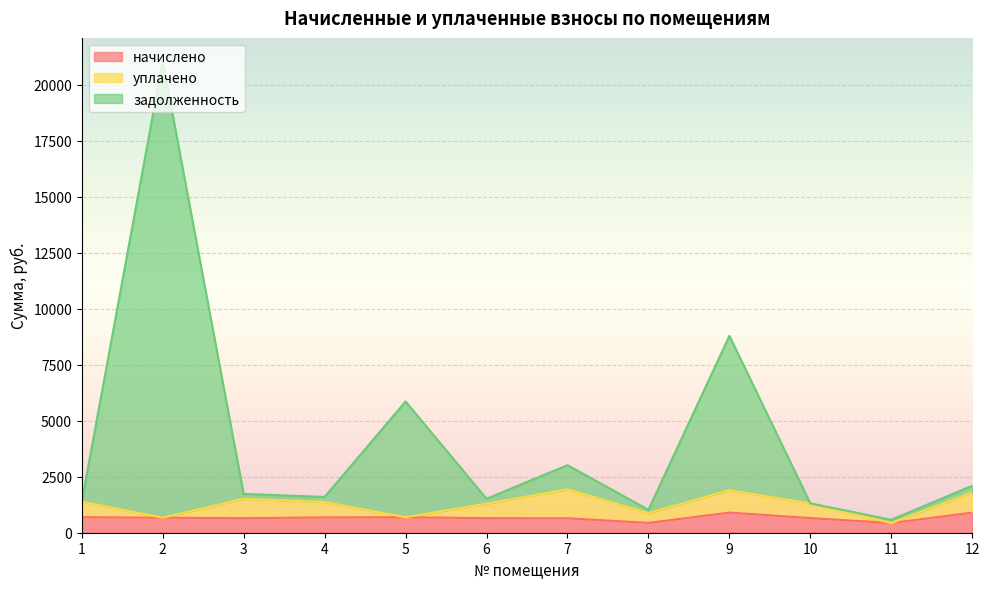

How many lines are shown in the chart?

3